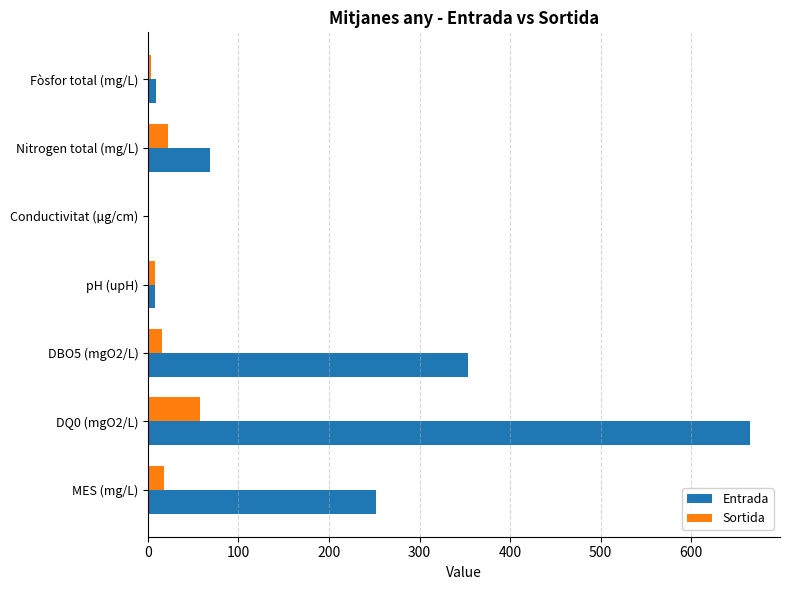

Which series has the widest spread of values?

Entrada